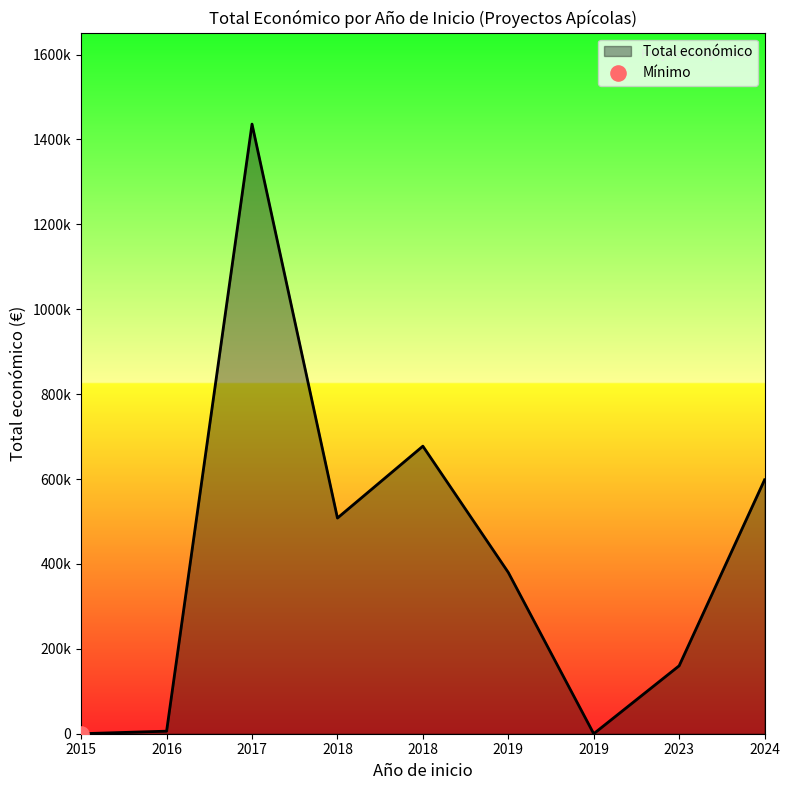

What is the change in value from 2019 to 2019?

-379920